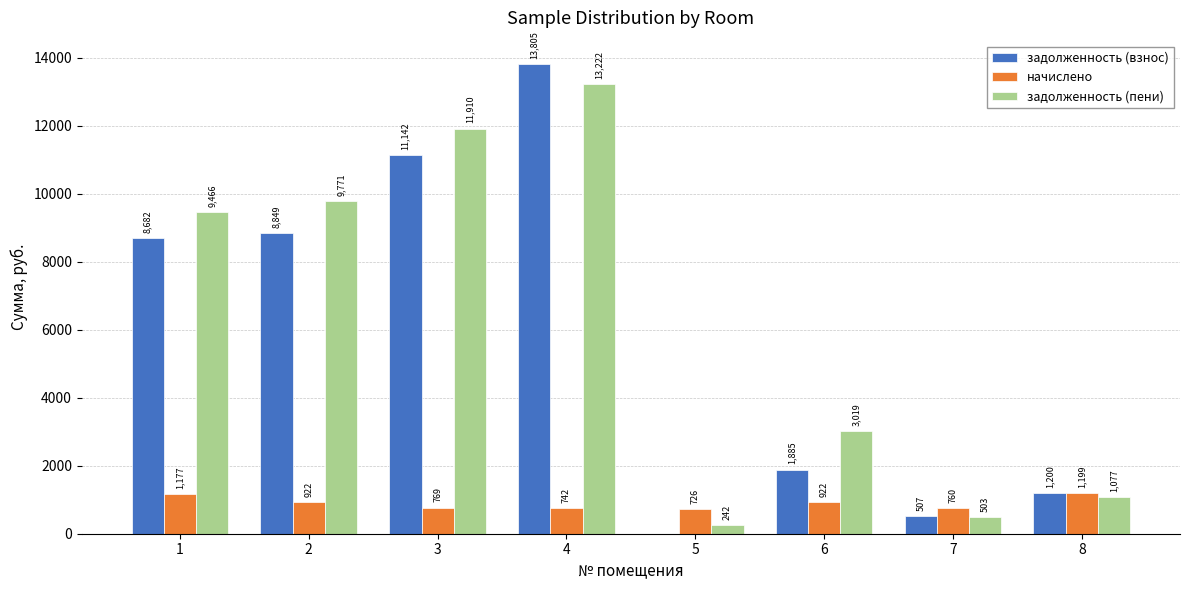

The value of задолженность (пени) at 5 is 242.2. True or false?

True